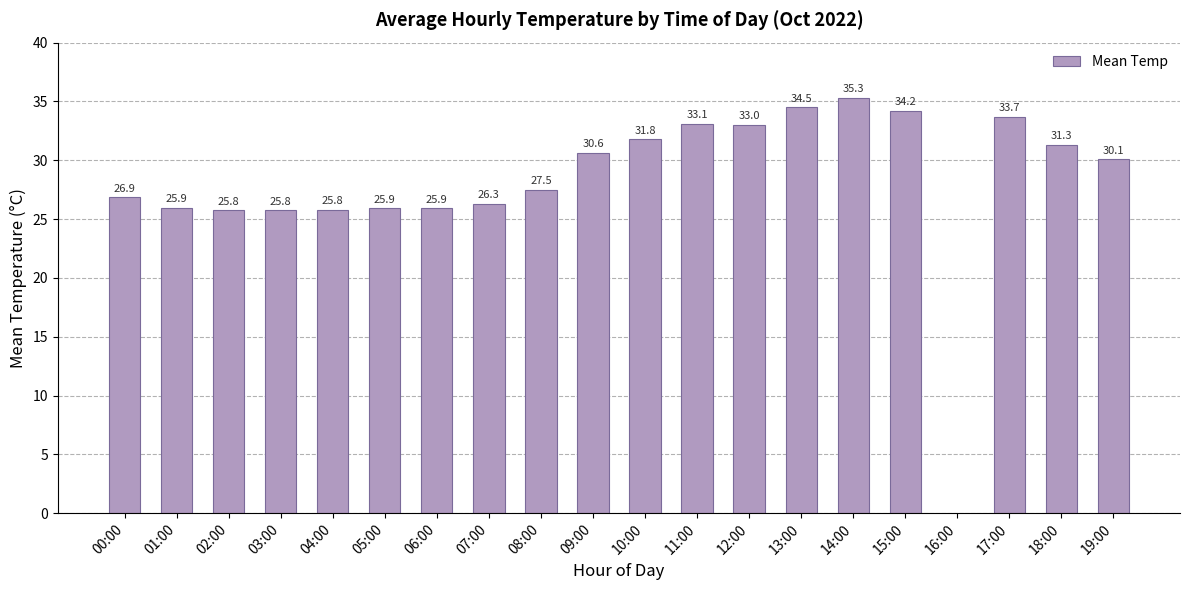

At which category does the chart reach its peak across all series?

14:00